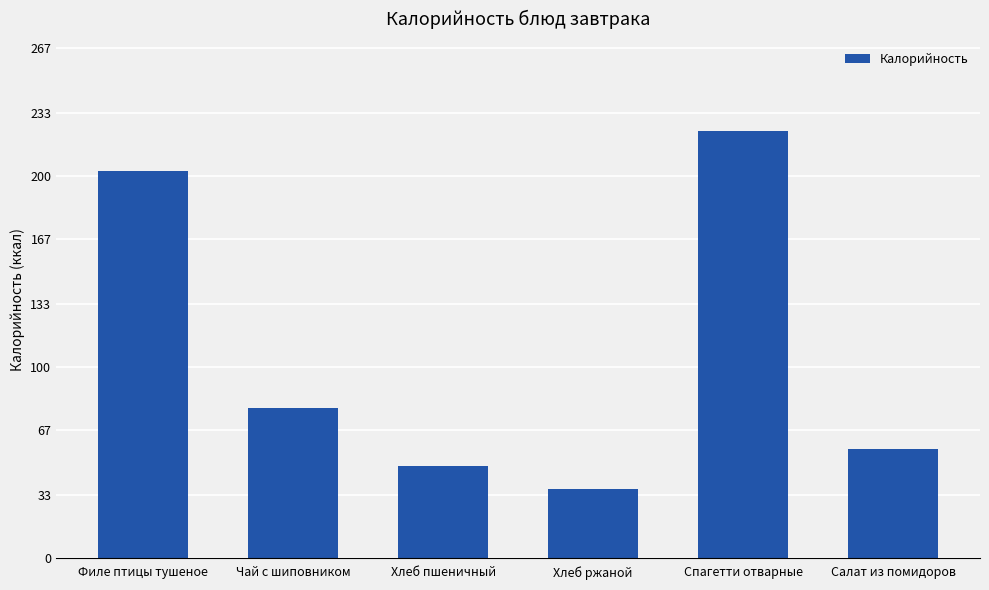

True or false: the data shows 24.4 at Салат из помидоров.

False